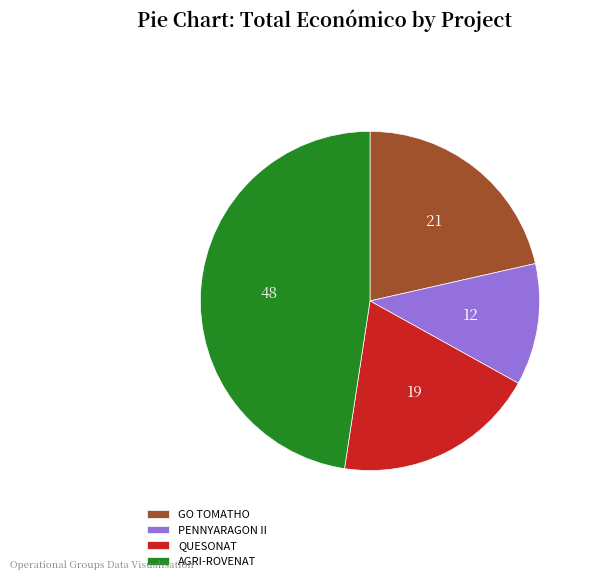

Which category has the smallest portion of the pie?

PENNYARAGON II